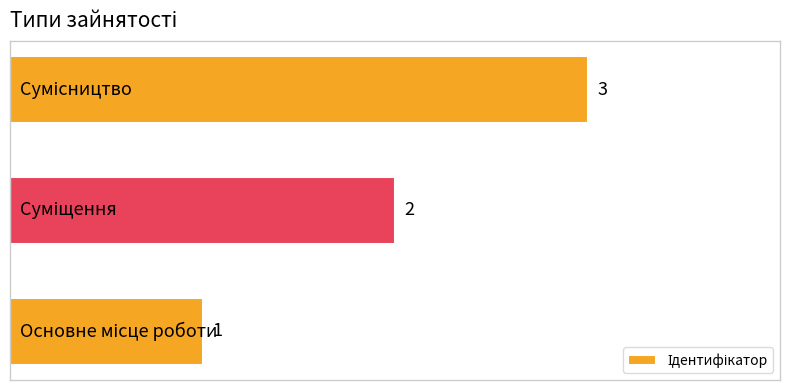

How many values are between 1 and 3?

3